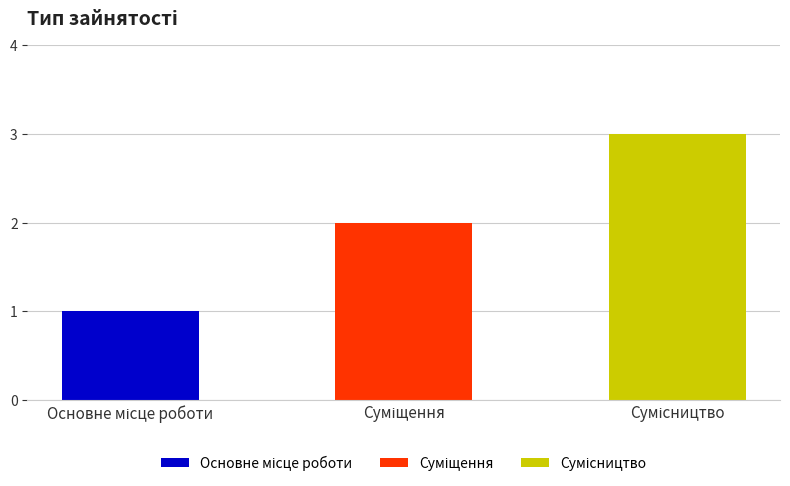

What position from the right is Суміщення?

2